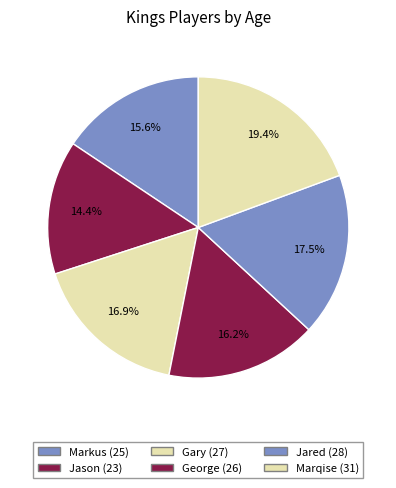

To the nearest percent, what is the combined percentage of Markus and Jason?

30%